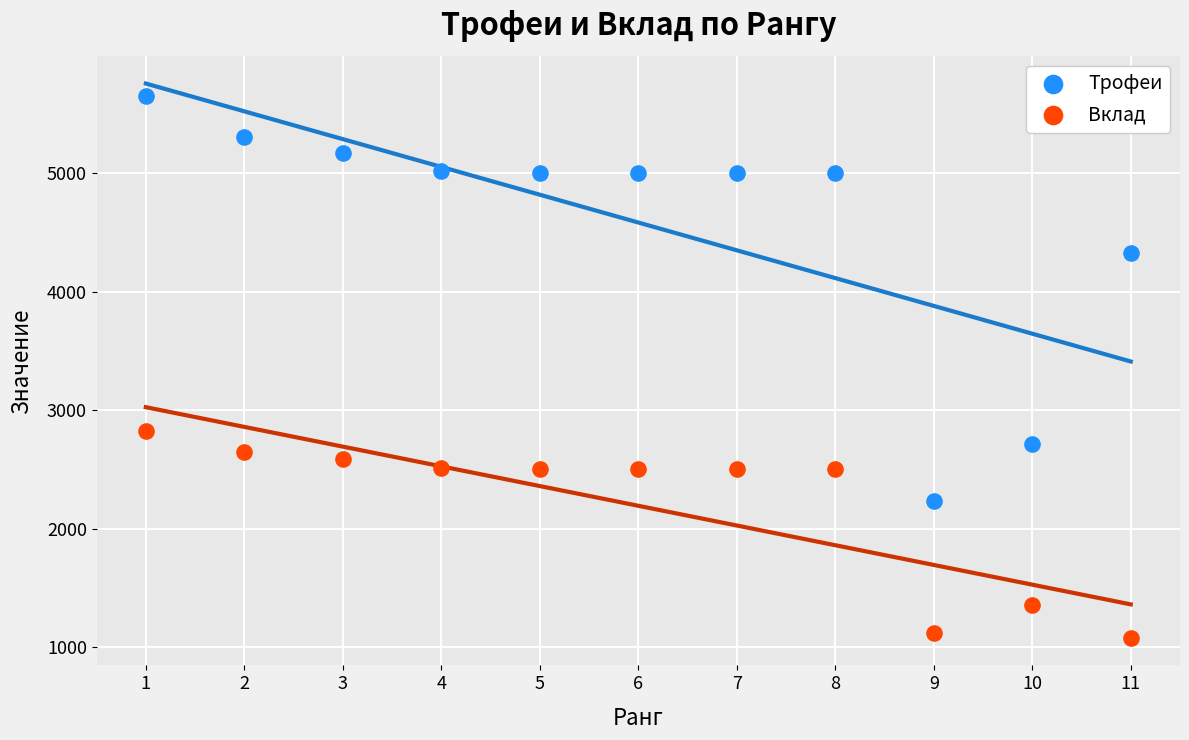

Across all data points, what is the range of Y values (max minus min)?

4567